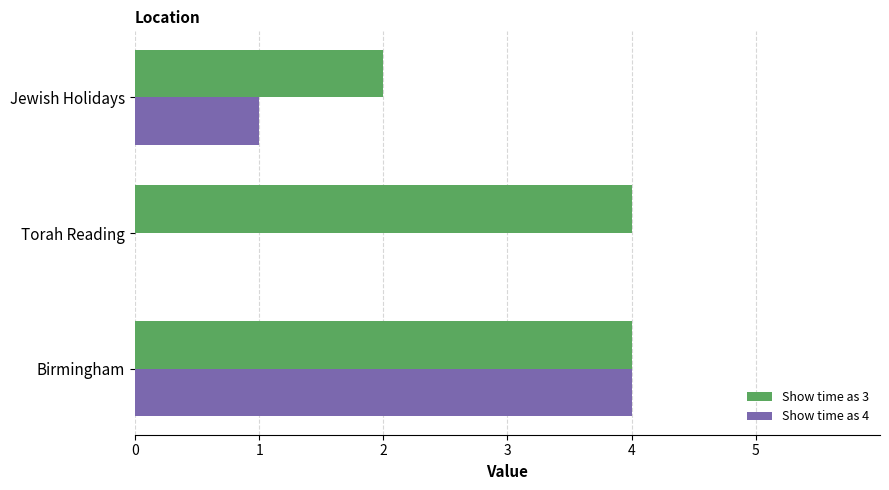

What is the sum of all Show time as 3 values?

10